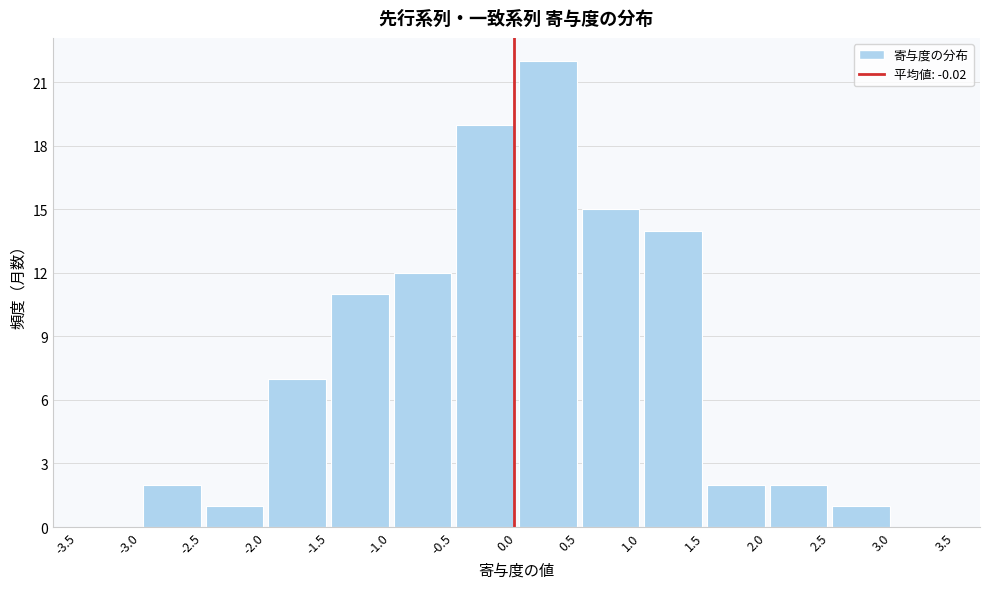

What is the height of the bar covering 0.0 to 0.5 on the x-axis? The values are not printed on the chart, so give them approximately, as read against the axis.

22